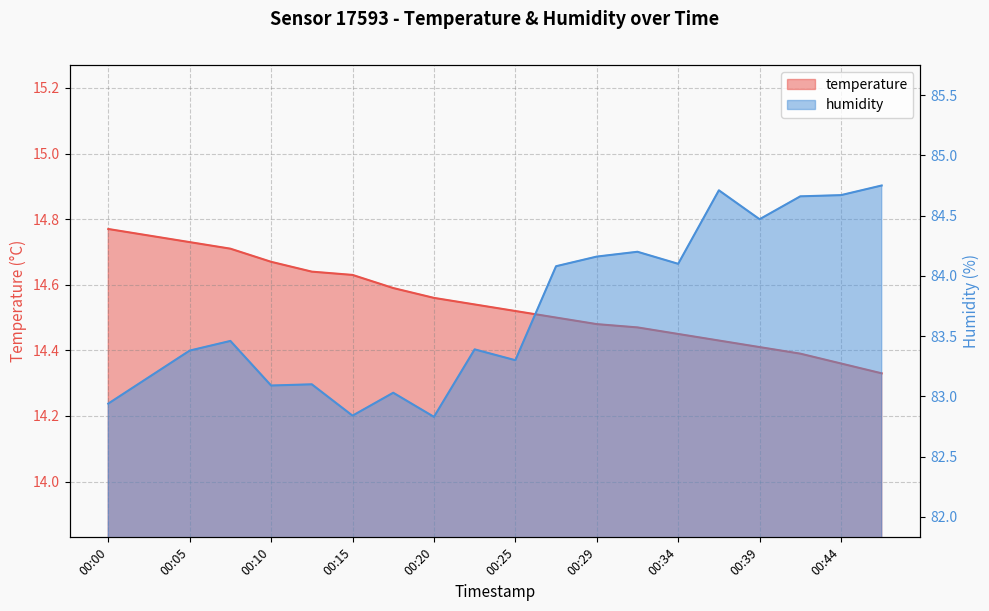

The value of temperature at 00:17 is 14.6. True or false?

True